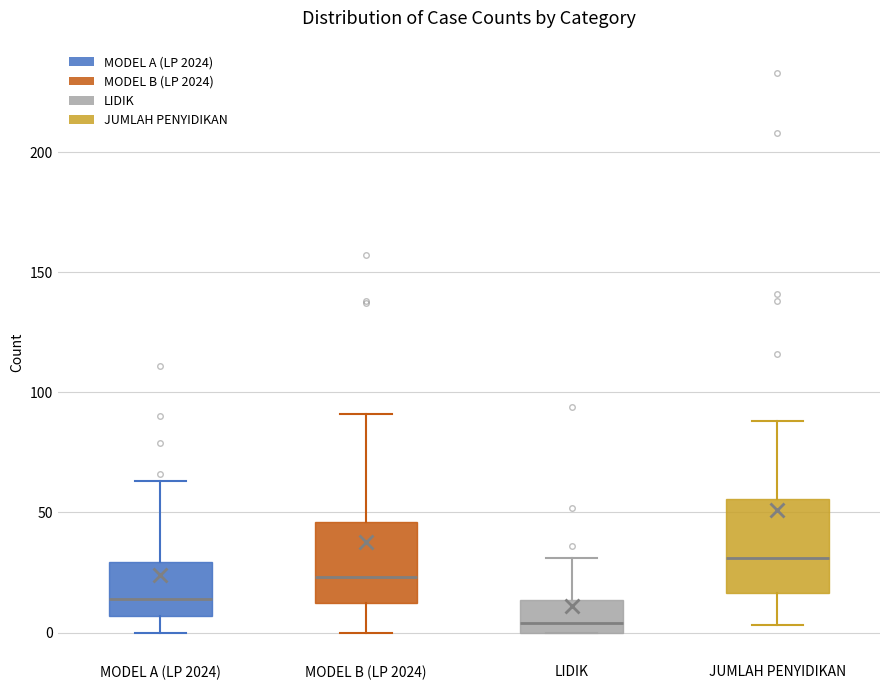

Where is the upper edge of the box for JUMLAH PENYIDIKAN on the y-axis? The values are not printed on the chart, so give them approximately, as read against the axis.

55